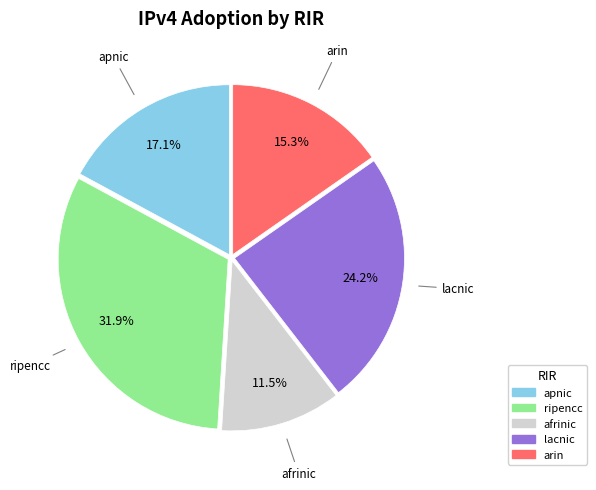

Does any single category account for the majority?

No